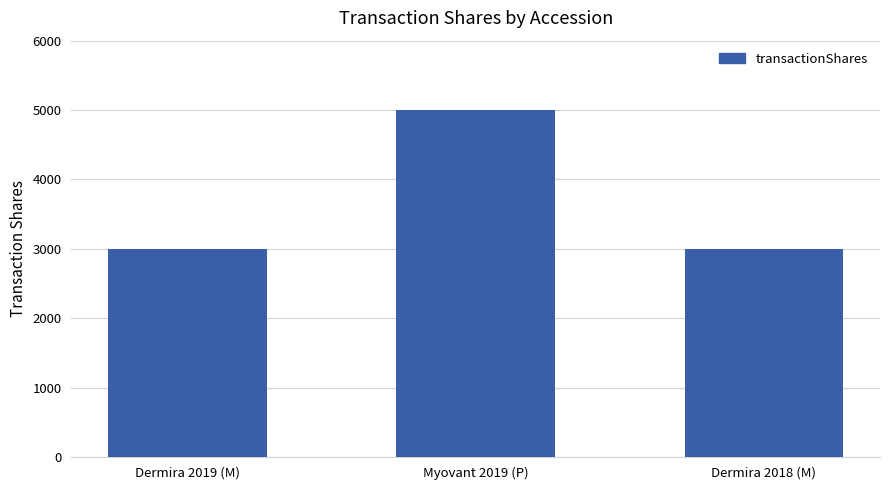

Count the number of data series in this chart.

1